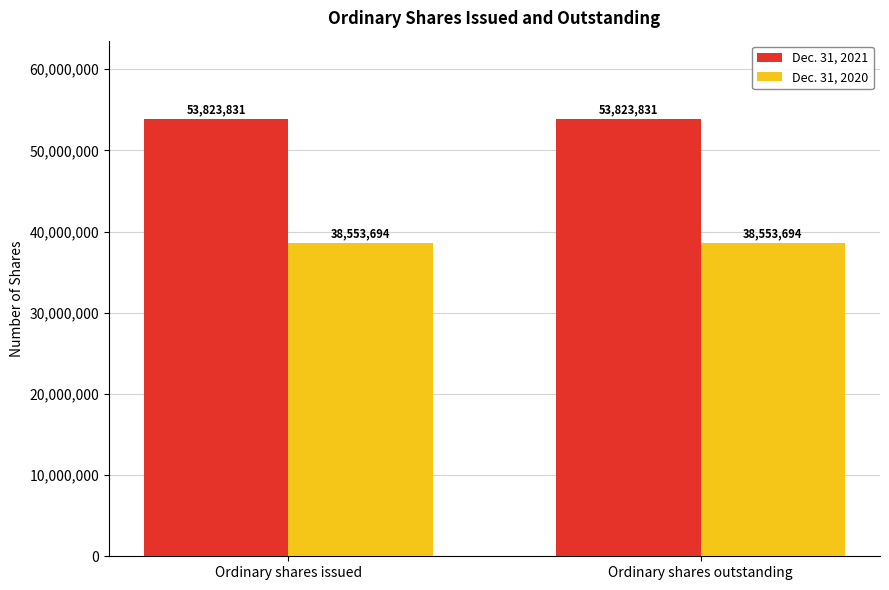

What is the average value of the Dec. 31, 2020 series?

38553694